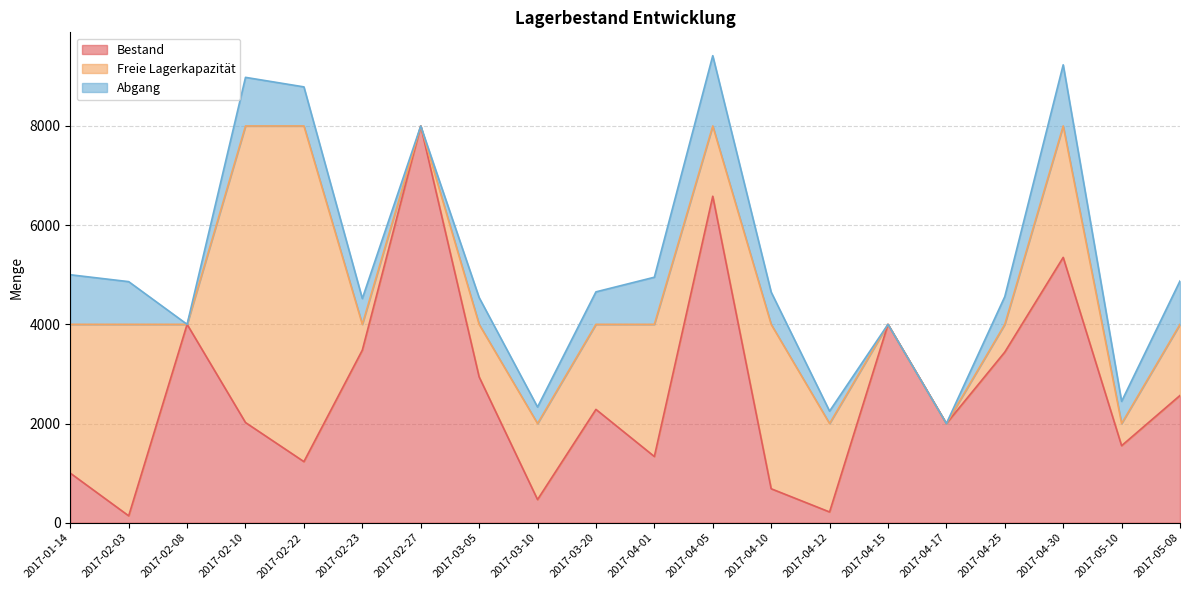

What is the sum of all Abgang values?

12058